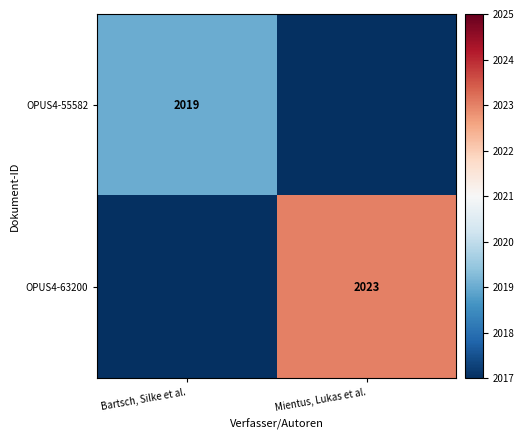

Is it true that OPUS4-63200 equals 2023 at Mientus, Lukas et al.?

True